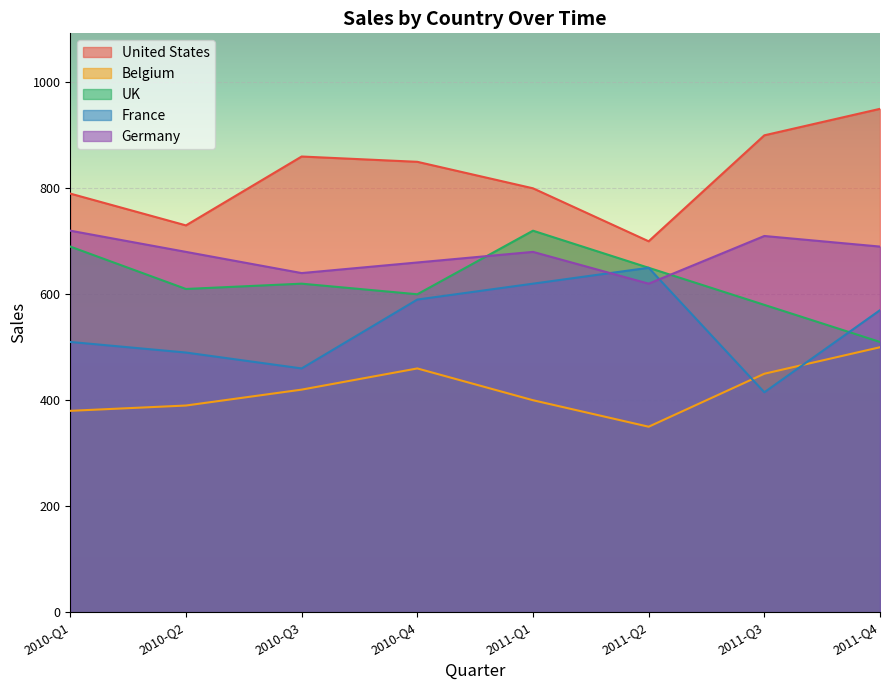

List the labels in order of France value, smallest first.

2011-Q3, 2010-Q3, 2010-Q2, 2010-Q1, 2011-Q4, 2010-Q4, 2011-Q1, 2011-Q2